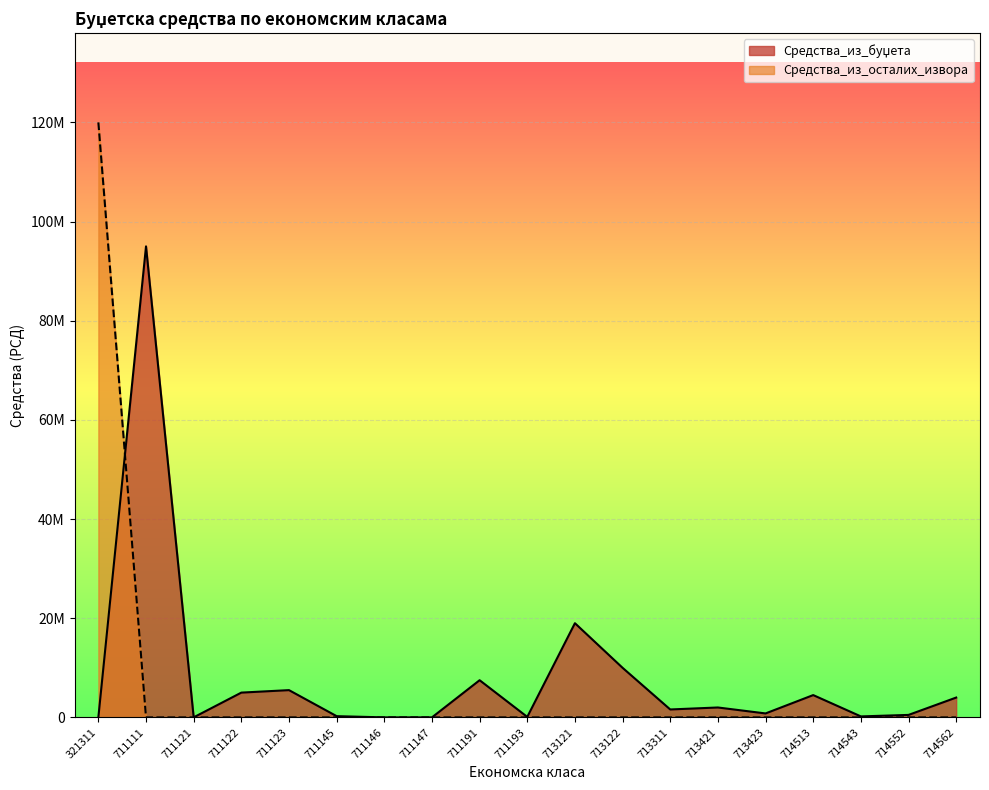

The Средства_из_осталих_извора series shows 67784346 at 711145. True or false?

False